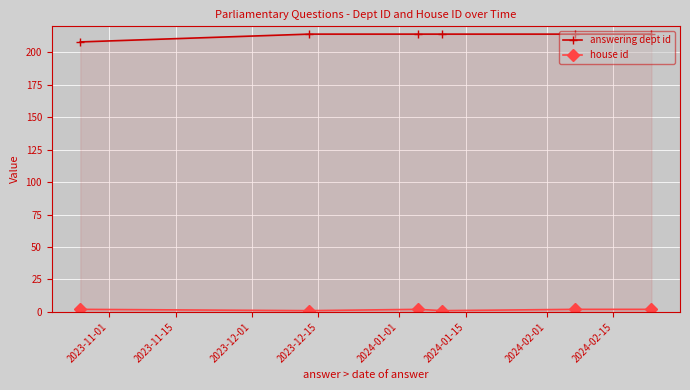

What is the sum of all answering dept id values?

1278